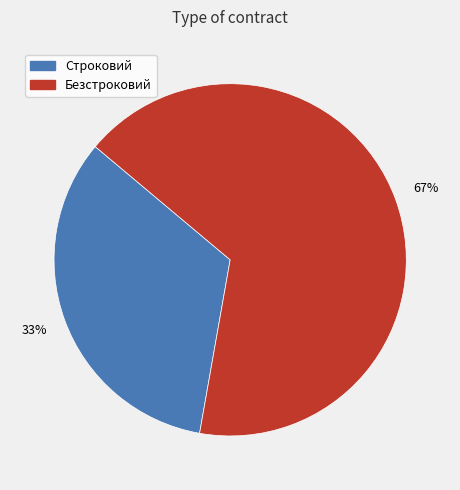

To the nearest percent, what portion does Строковий represent?

33%